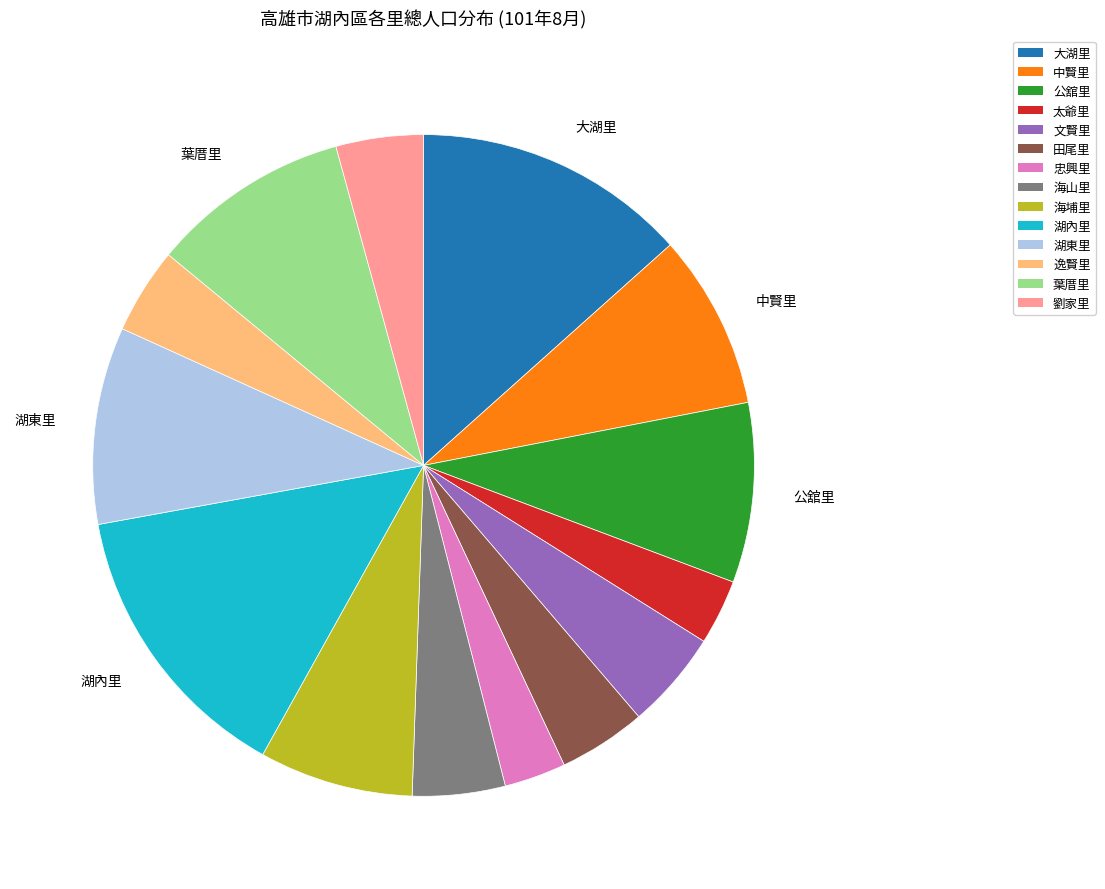

Which slice is the largest?

湖內里